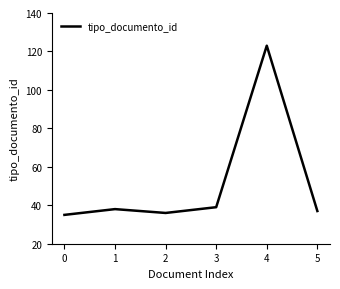

True or false: there are more than 2 points higher than both neighbors.

False